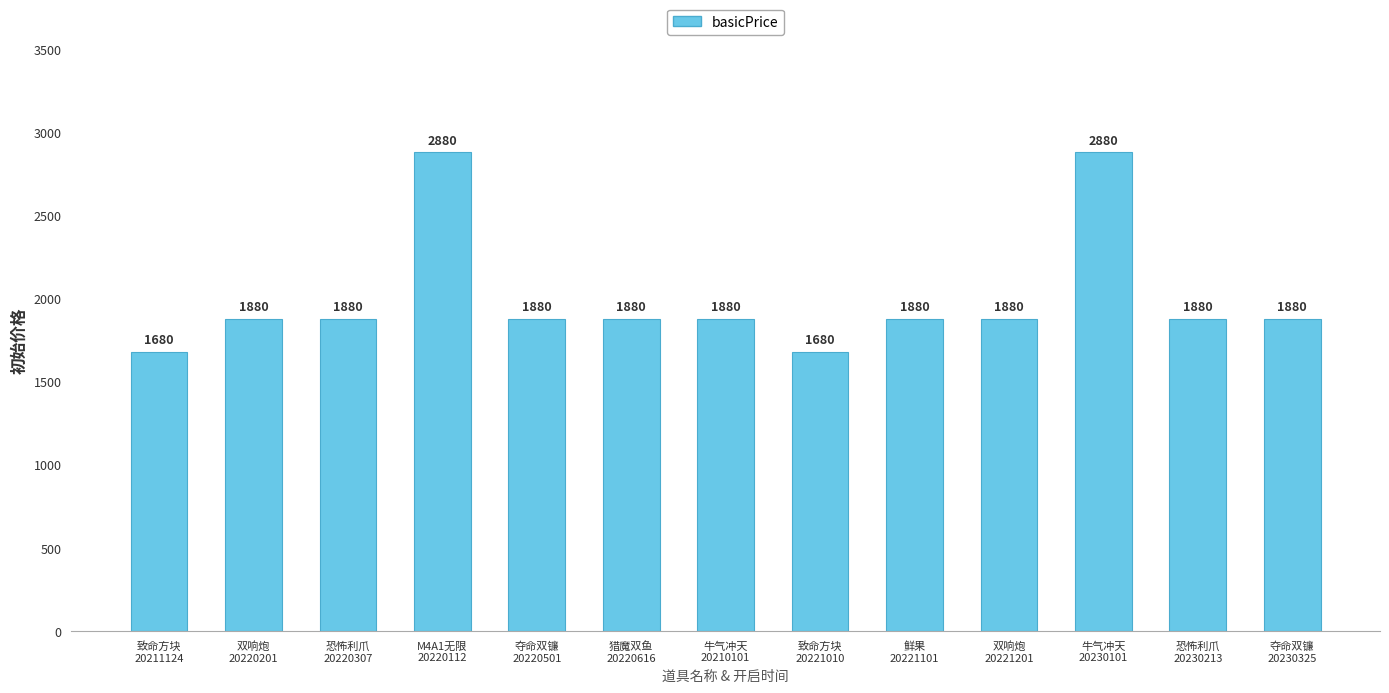

What is the ratio of the value at 致命方块
20221010 to the value at 鲜果
20221101?

0.9